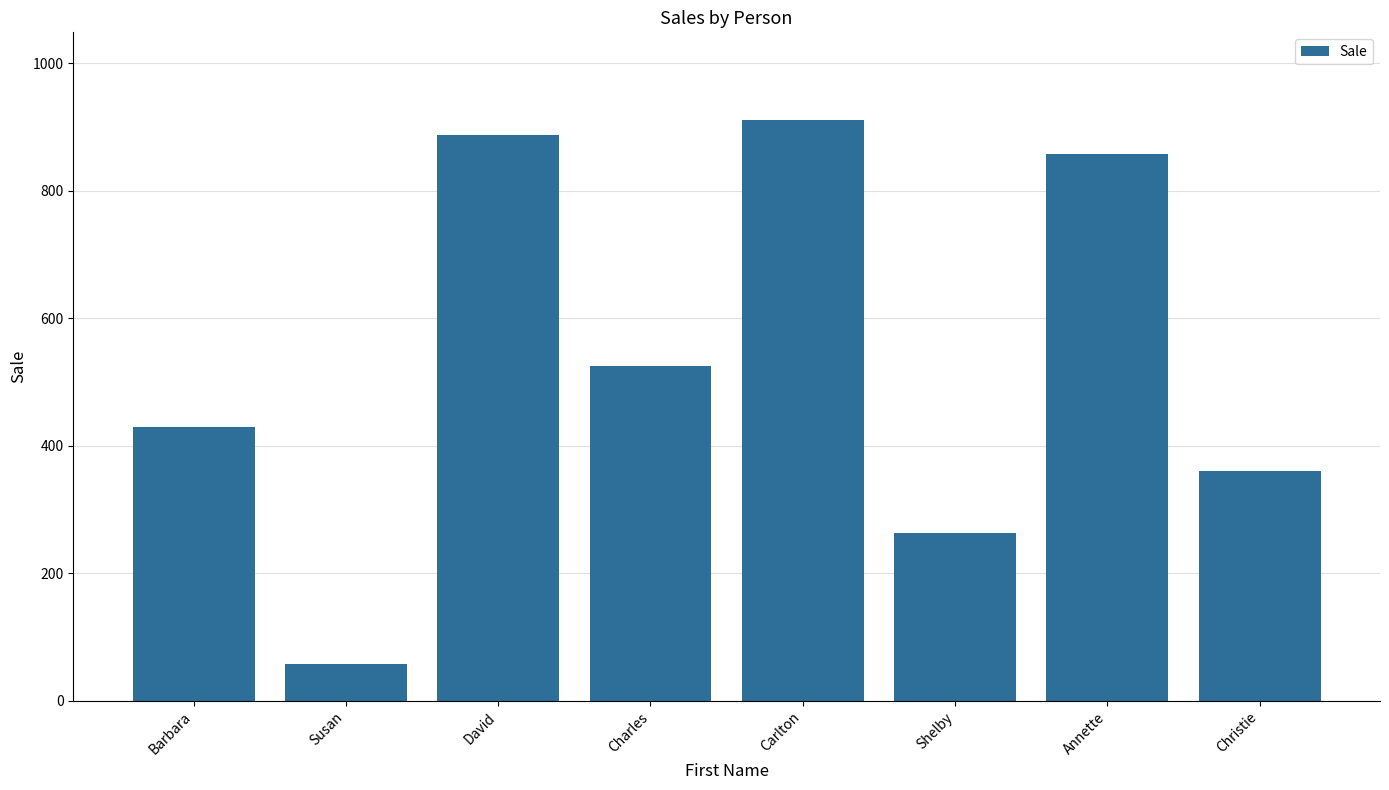

What is the value of the 8th bar from the left?

361